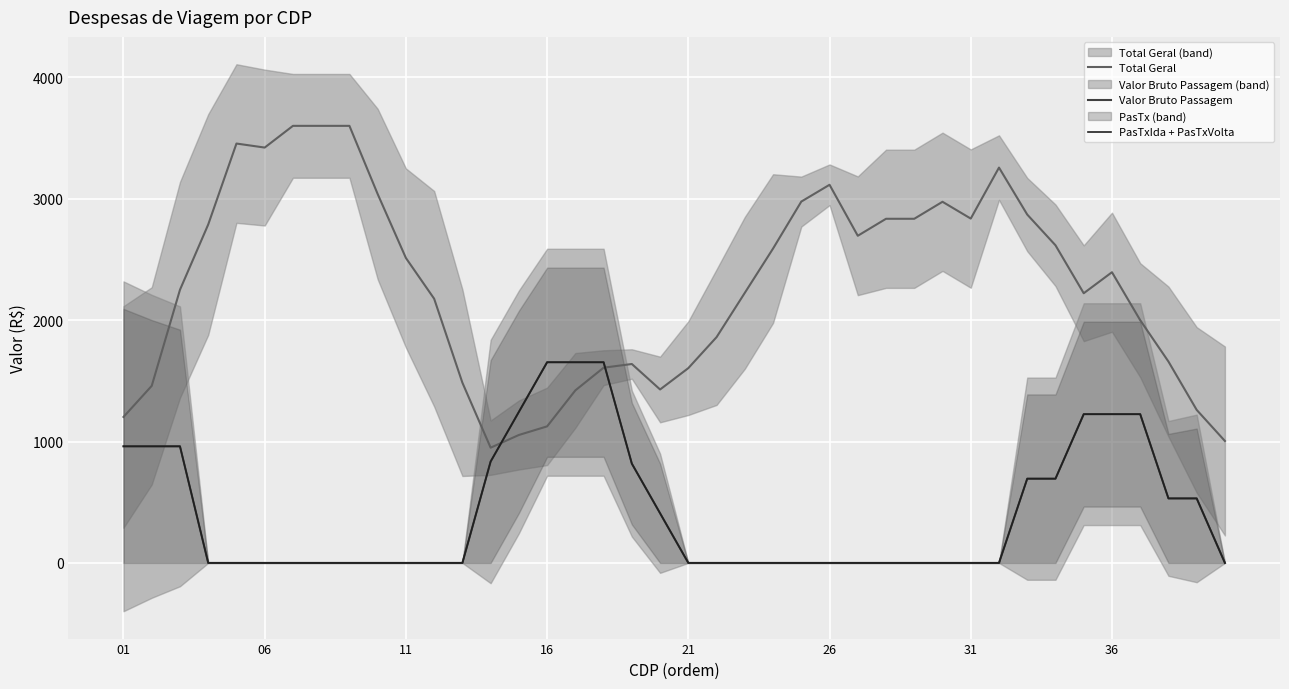

What is the greatest value displayed?

3600.1